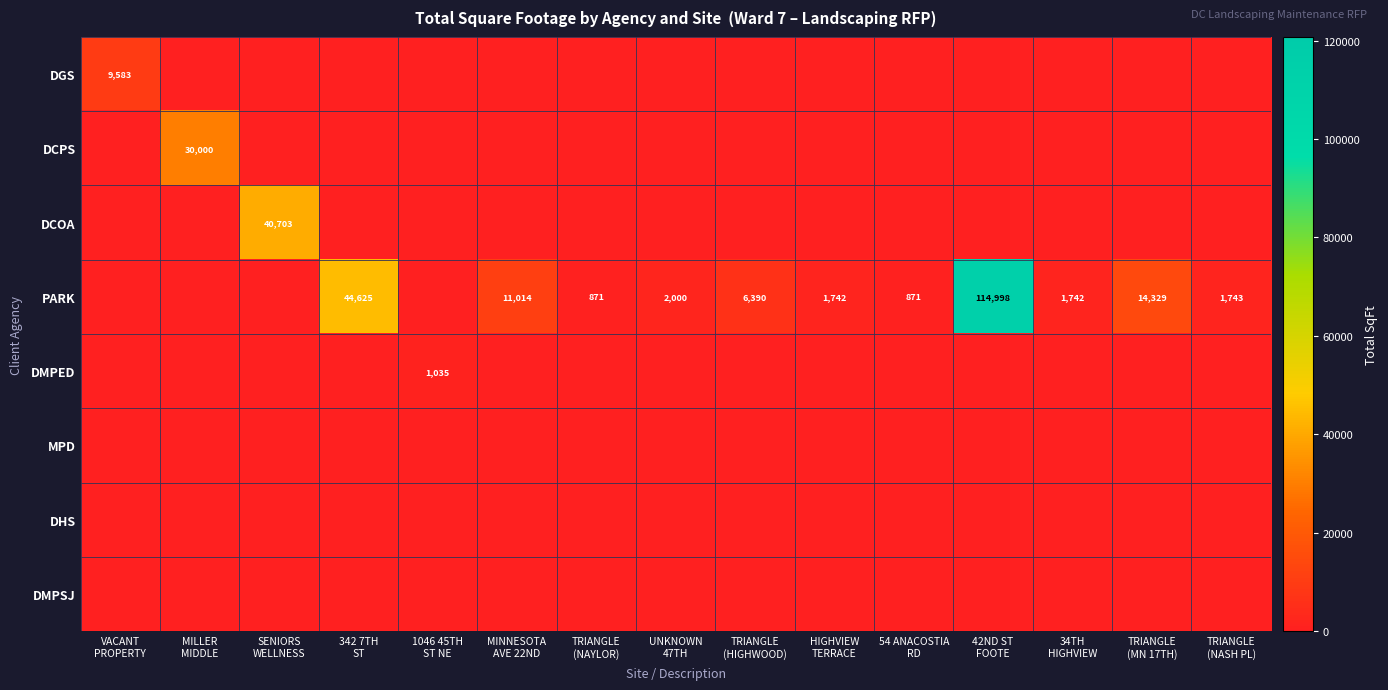

How many values in the PARK series are below 1742?

6